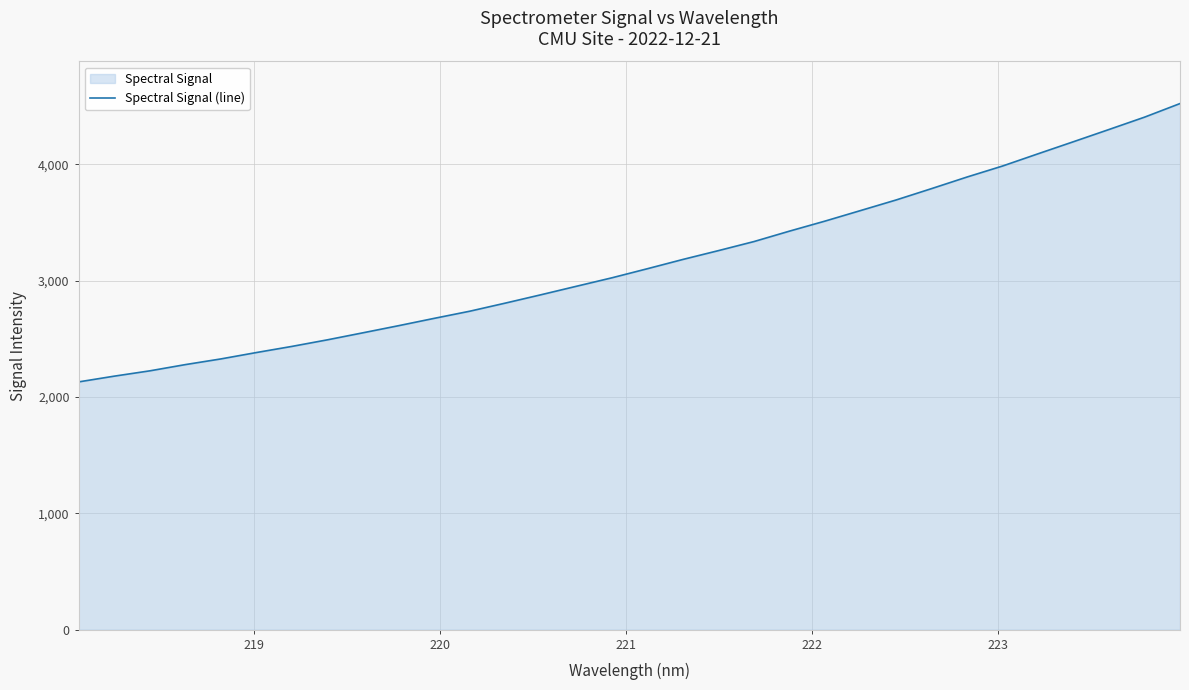

What is the difference between the maximum and minimum values?

2393.1